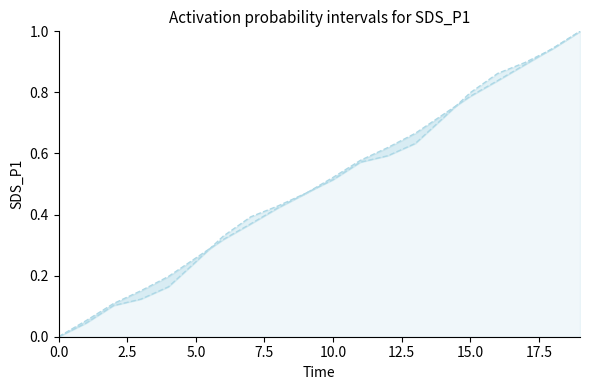

At which category is the sum across all series the highest?

19